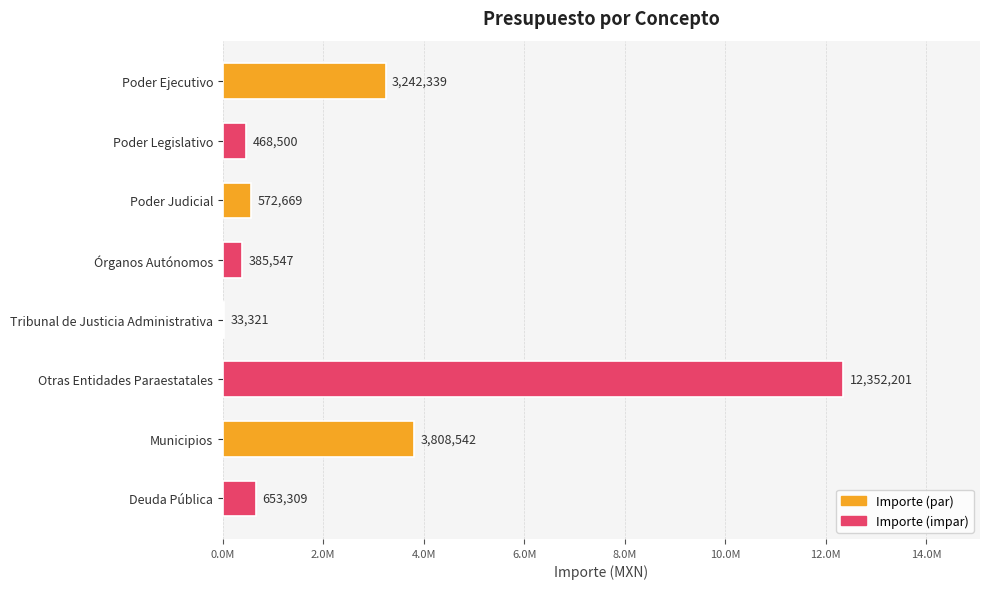

Are the bars horizontal?

Yes